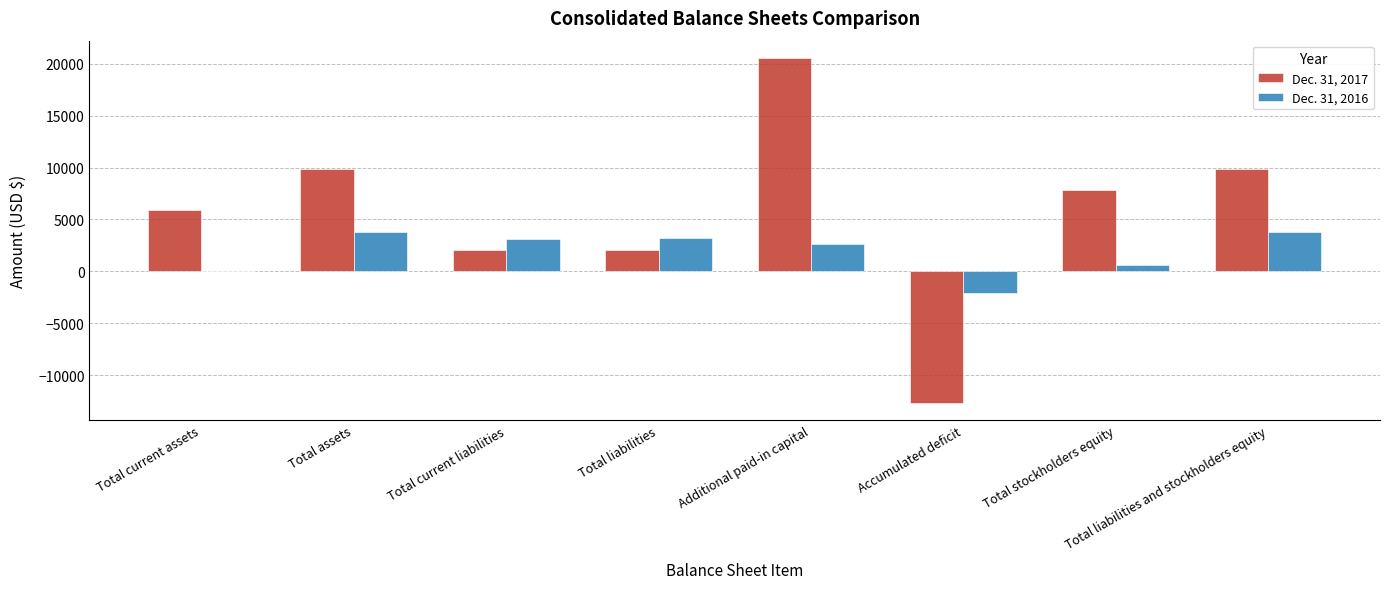

The Dec. 31, 2017 series shows 35355 at Additional paid-in capital. True or false?

False